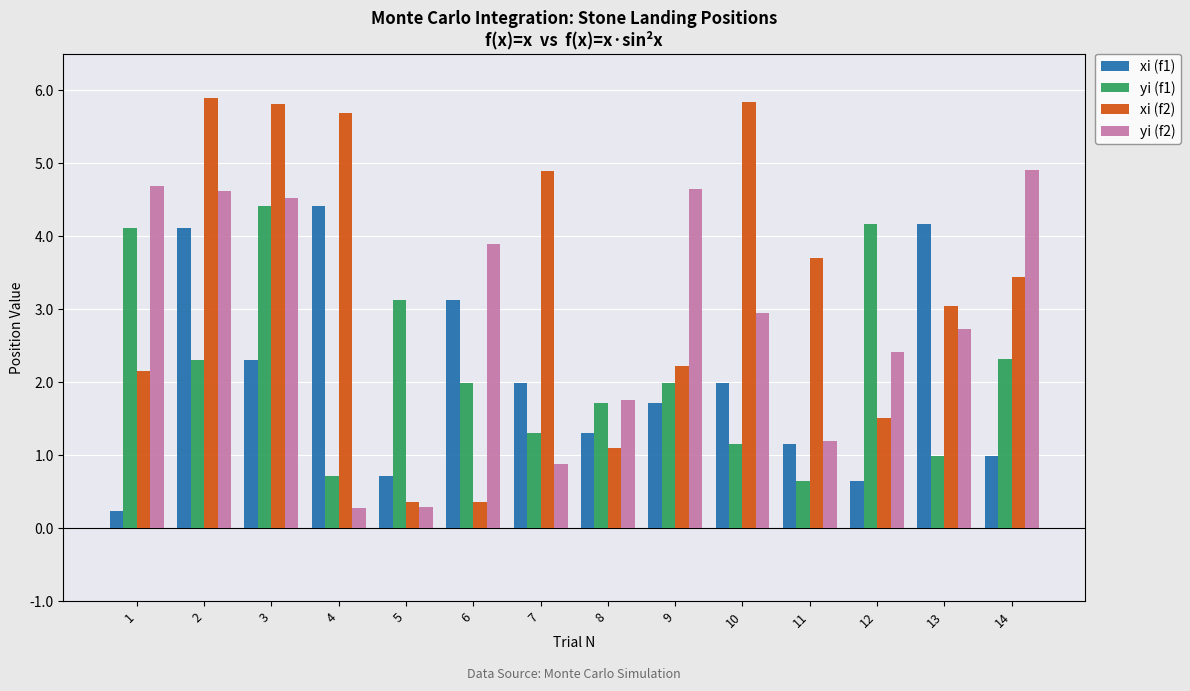

What is the total value across all series at 3?

17.1